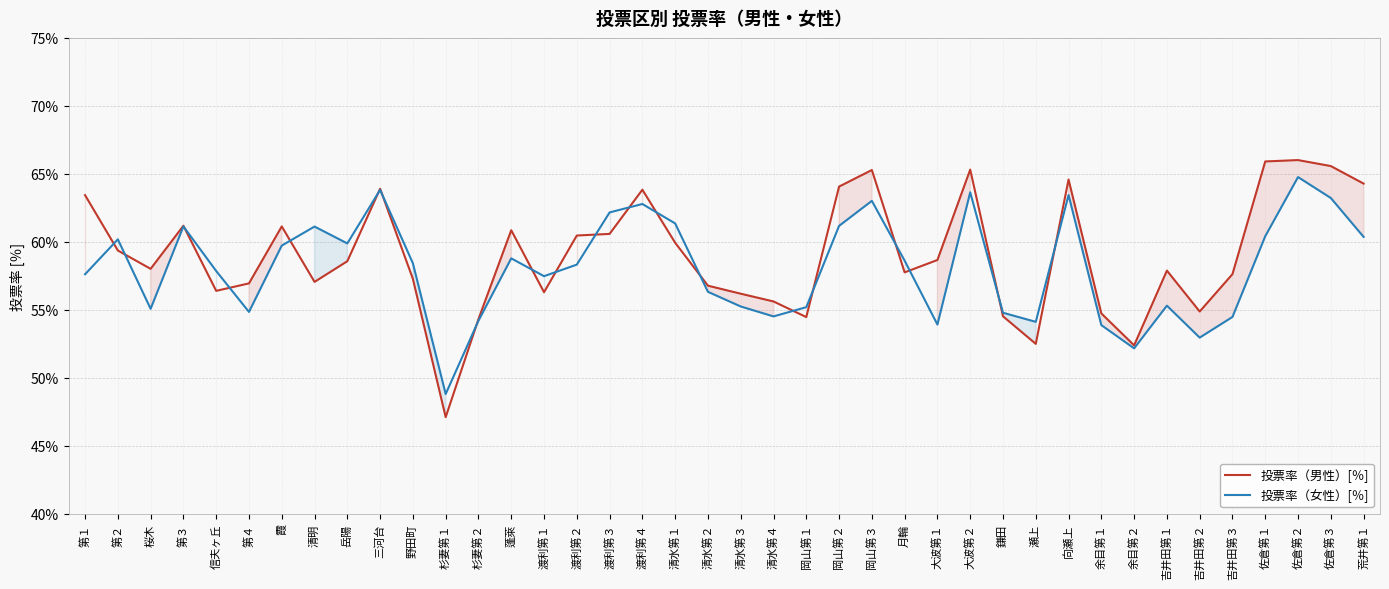

What is the sum of all 投票率（男性）[％] values?

2361.5